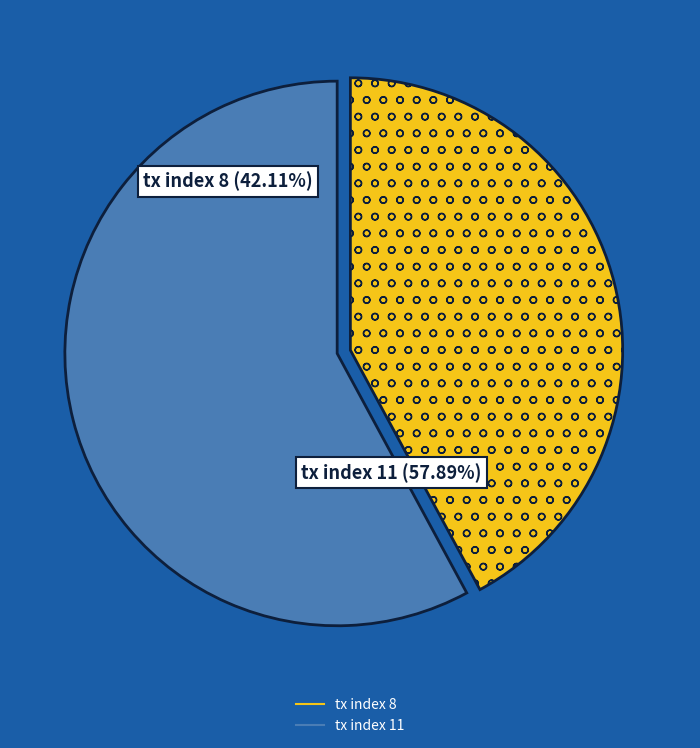

To the nearest percent, what is the difference between the largest and smallest slice percentages?

16%